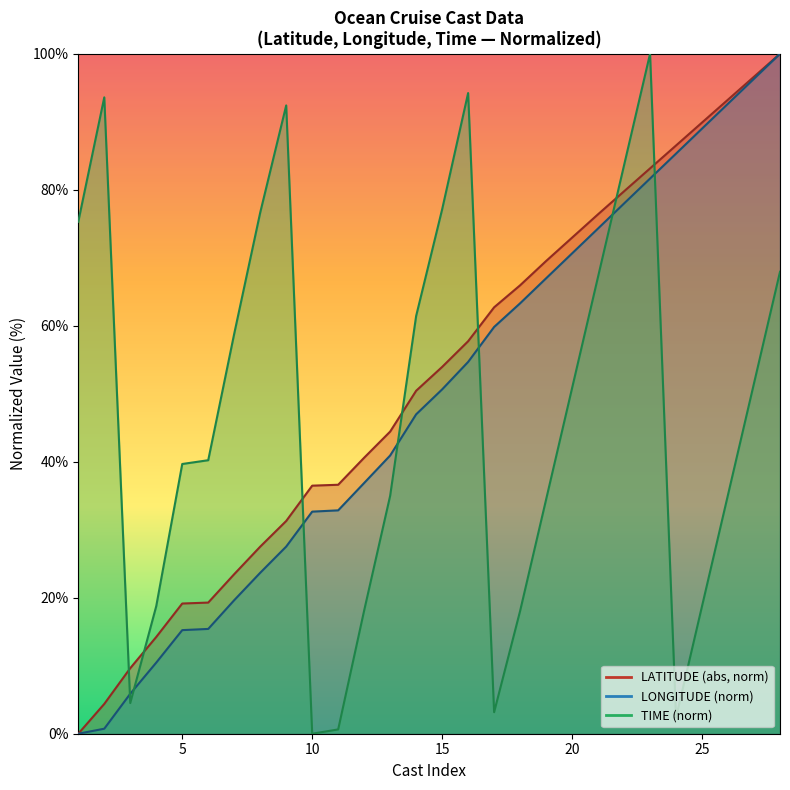

Reading left to right, what are all the values shown in this chart?

LATITUDE: 0.0	4.4	9.6	14.2	19.1	19.3	23.5	27.5	31.3	36.5	36.6	40.6	44.4	50.4	53.9	57.7	62.7	65.9	69.5	73.0	76.4	79.8	83.1	86.5	89.9	93.3	96.6	100.0
LONGITUDE: 0.0	0.7	5.9	10.5	15.2	15.4	19.6	23.7	27.5	32.7	32.8	36.9	40.9	47.0	50.6	54.7	59.8	63.3	67.0	70.6	74.3	78.0	81.6	85.3	89.0	92.7	96.3	100.0
TIME: 75.3	93.6	4.5	18.8	39.7	40.2	58.8	76.6	92.4	0.0	0.6	18.1	35.0	61.4	77.1	94.2	3.2	18.1	34.4	50.8	67.2	83.6	100.0	2.4	18.8	35.2	51.5	67.9